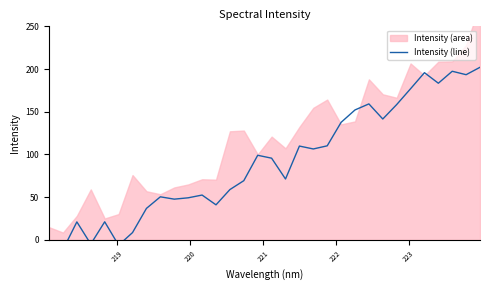

The chart shows a value of 23.4 at 15. True or false?

False